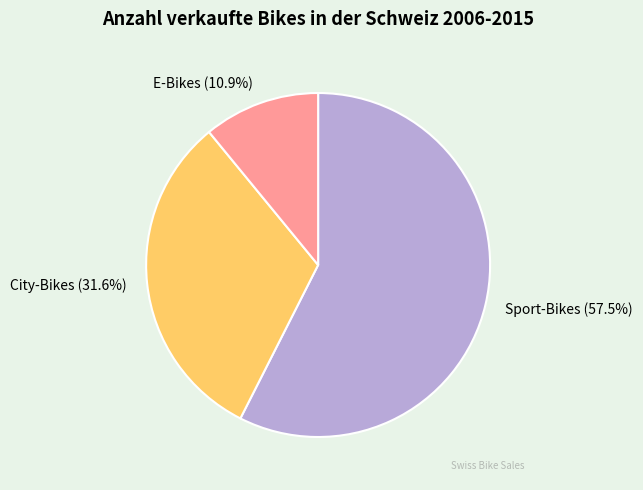

Approximately how many times larger is the value at City-Bikes compared to Sport-Bikes?

0.5